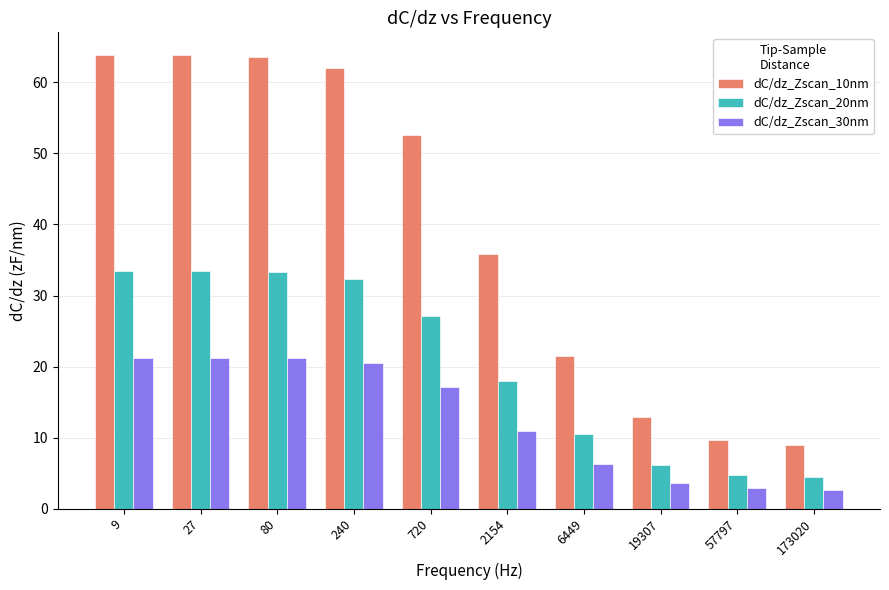

How many data points in dC/dz_Zscan_10nm are above 52?

5